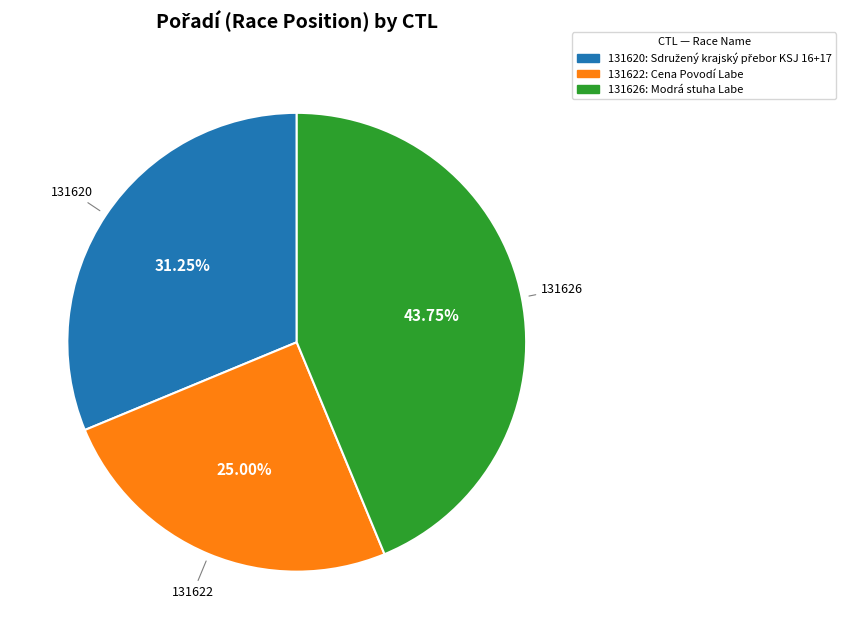

To the nearest percent, what percentage of the pie is 131626?

44%